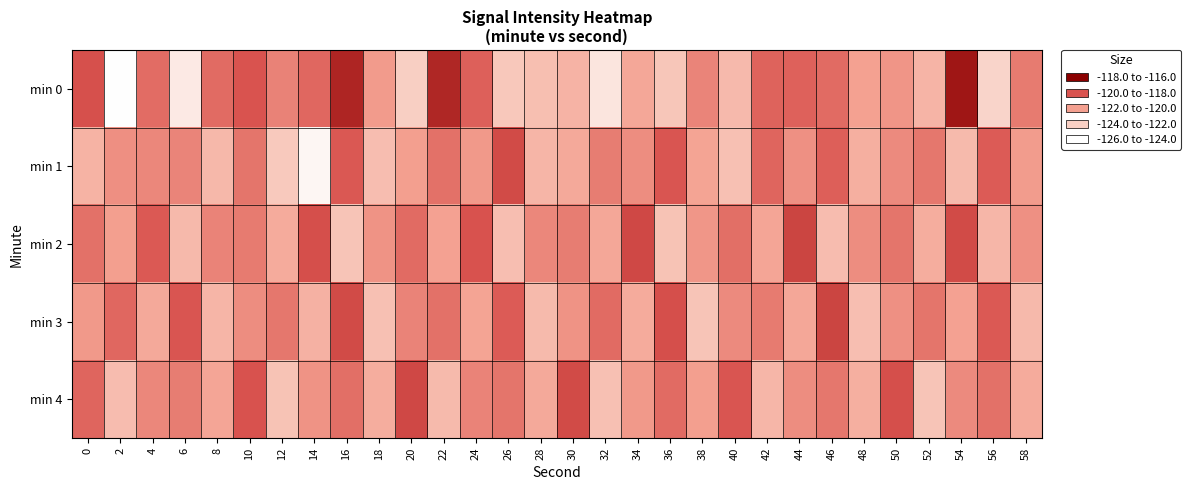

What is the total value across all series at 4?

-599.9